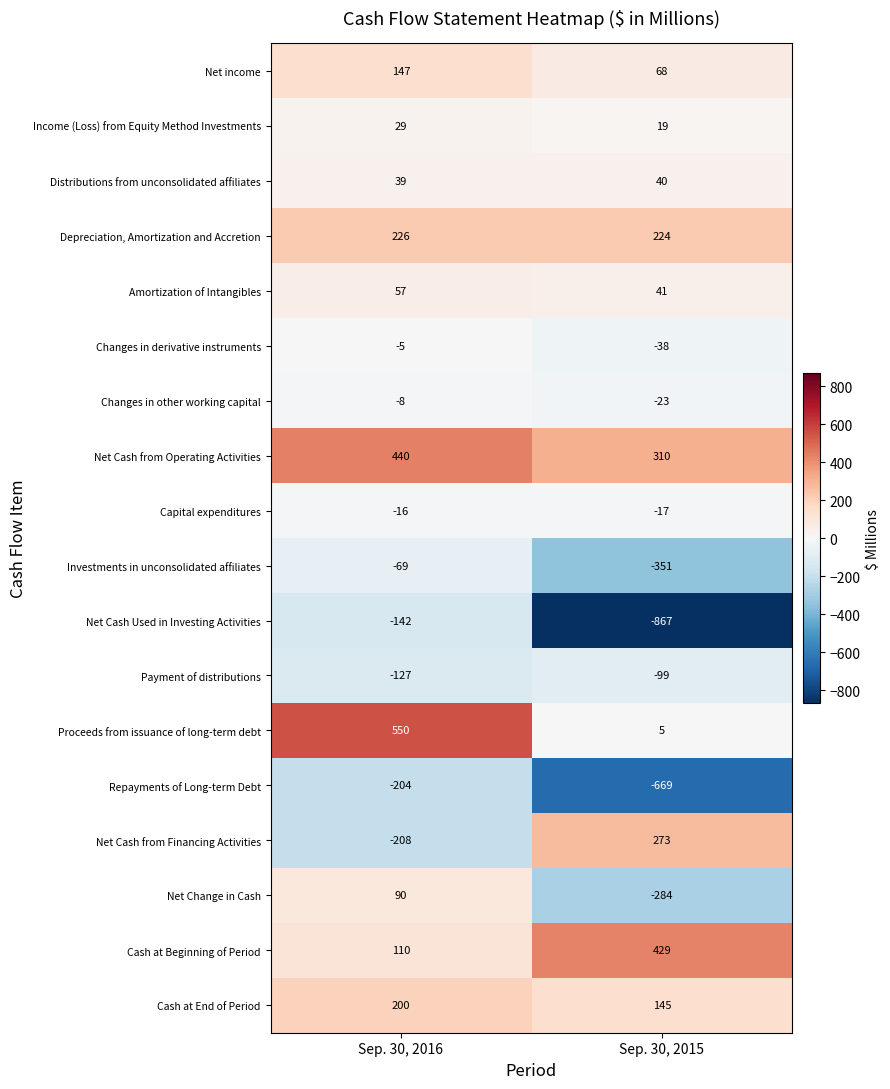

Is it true that Payment of distributions equals -51 at Sep. 30, 2015?

False